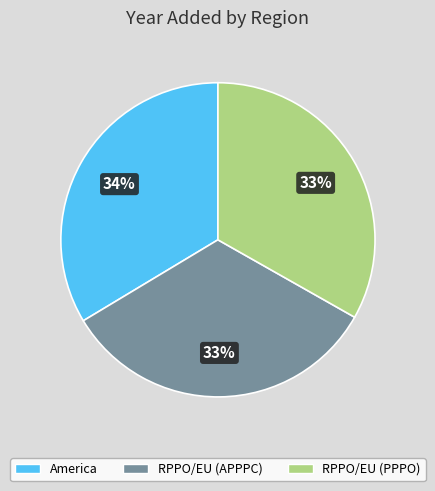

The RPPO/EU (PPPO) slice represents 42% of the pie. True or false?

False